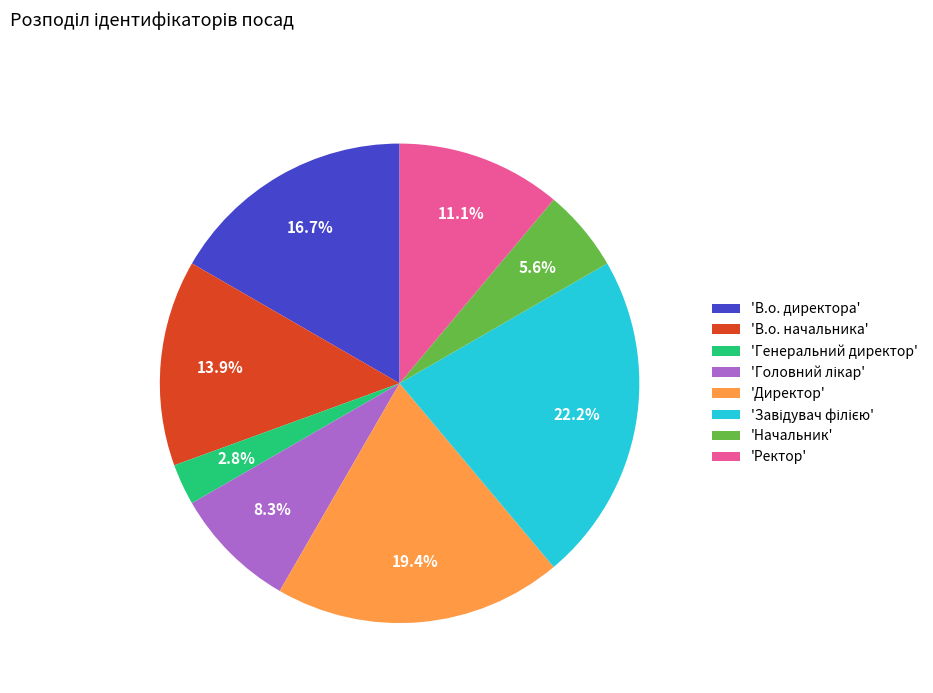

To the nearest percent, what is the difference between the largest and smallest slice percentages?

19%